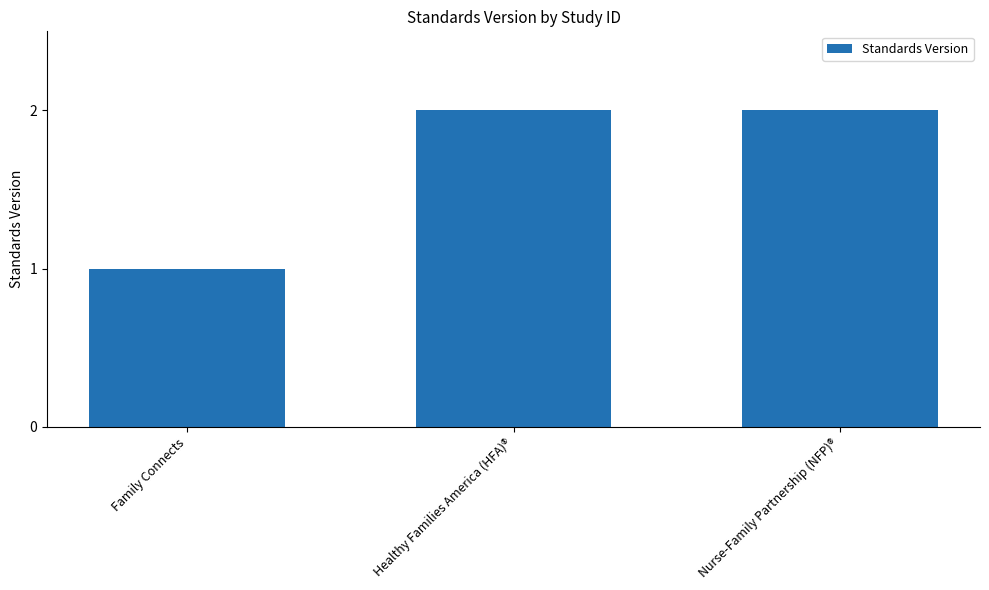

The chart shows a value of 3 at Healthy Families America (HFA)®. True or false?

False